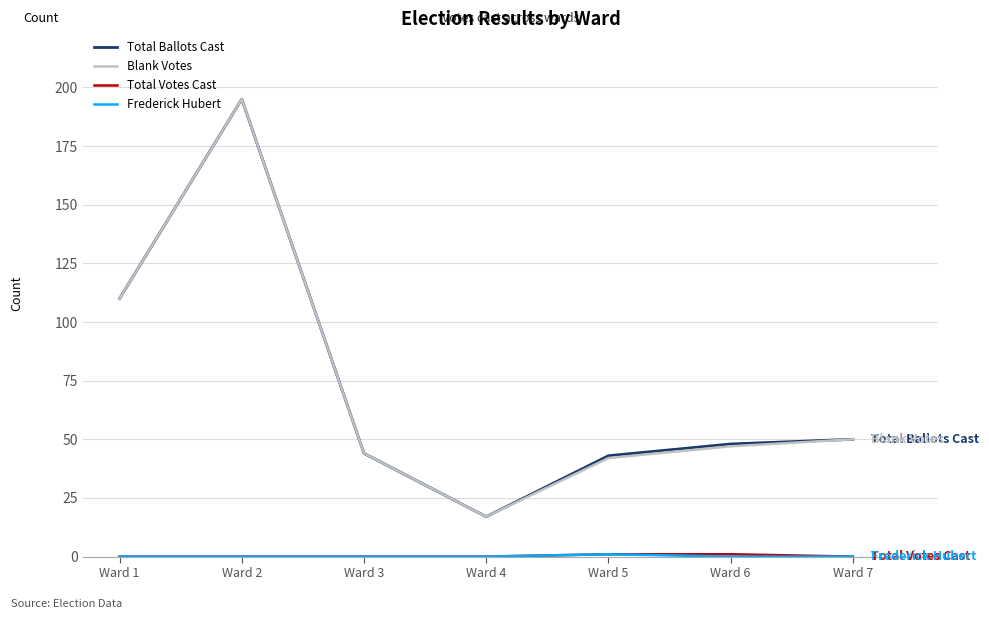

Which label corresponds to the largest value in the chart?

Ward 2